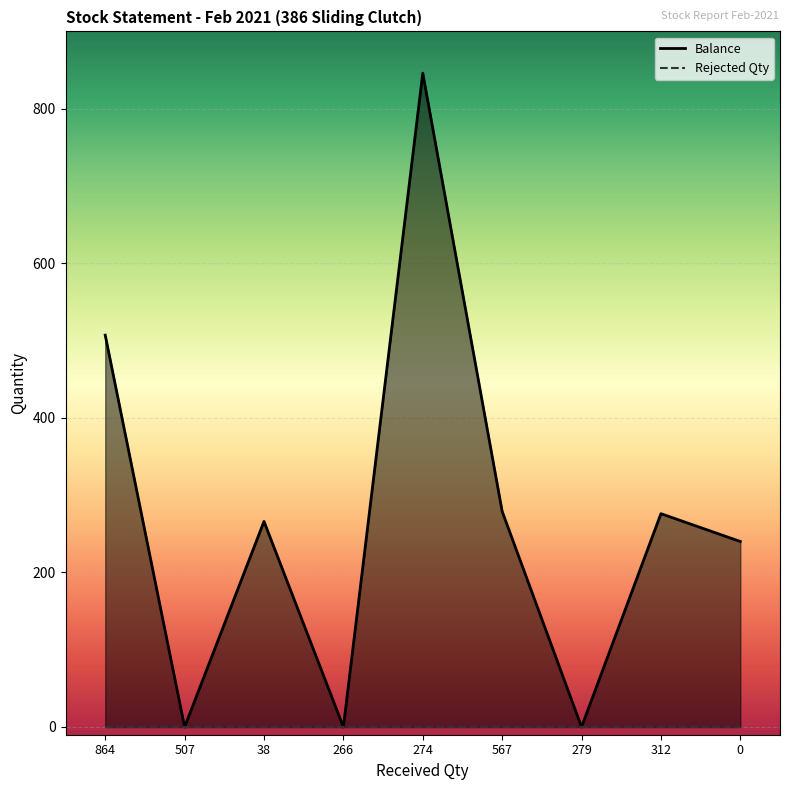

Reading left to right, transcribe all the data shown in this chart.

507	0	266	0	846	279	0	276	240